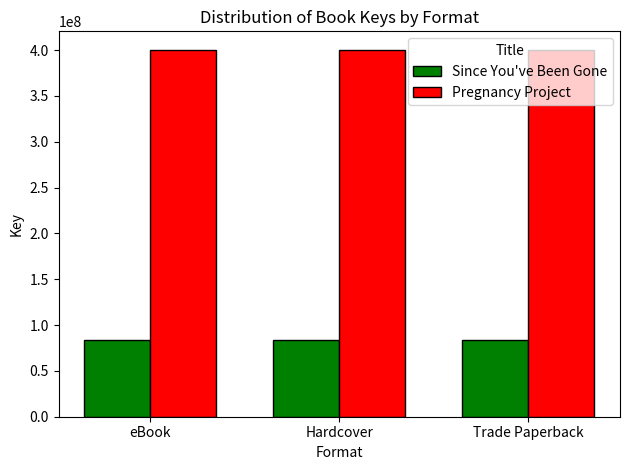

What is the maximum value shown in the chart?

400436271